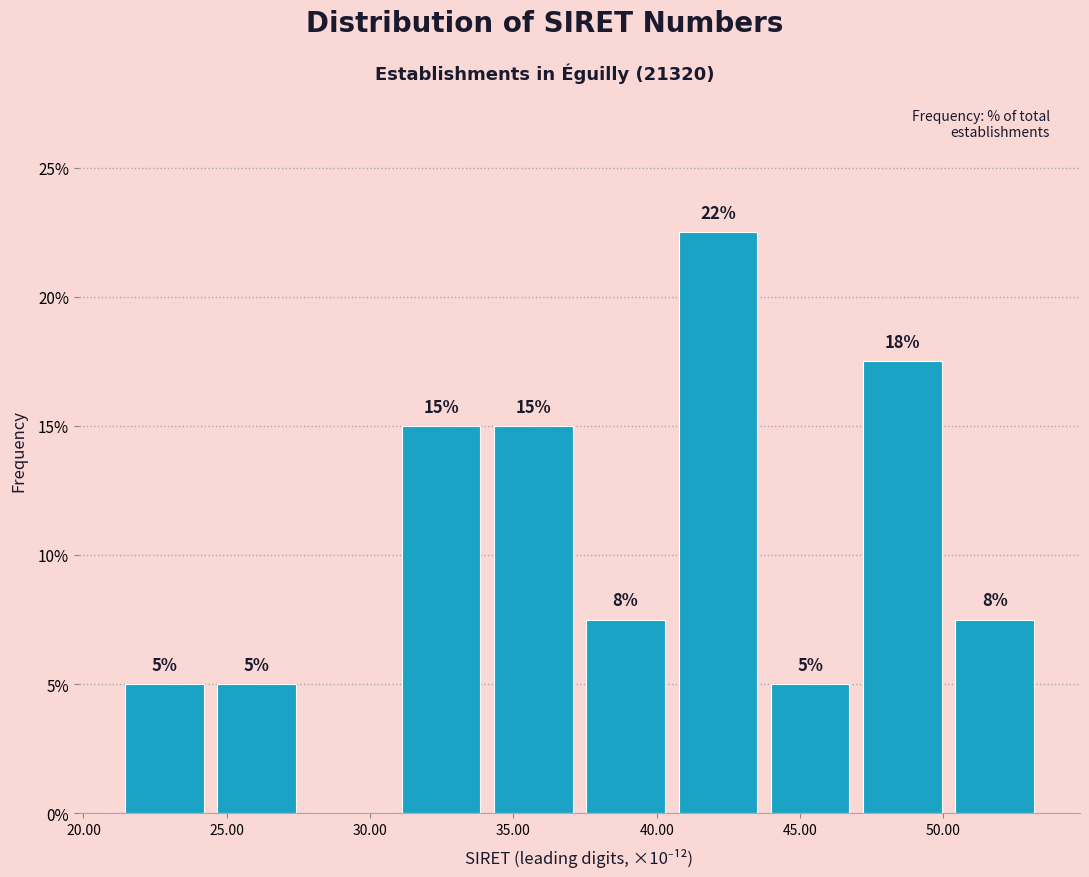

Which range on the x-axis has the tallest bar?

40.5 to 43.5